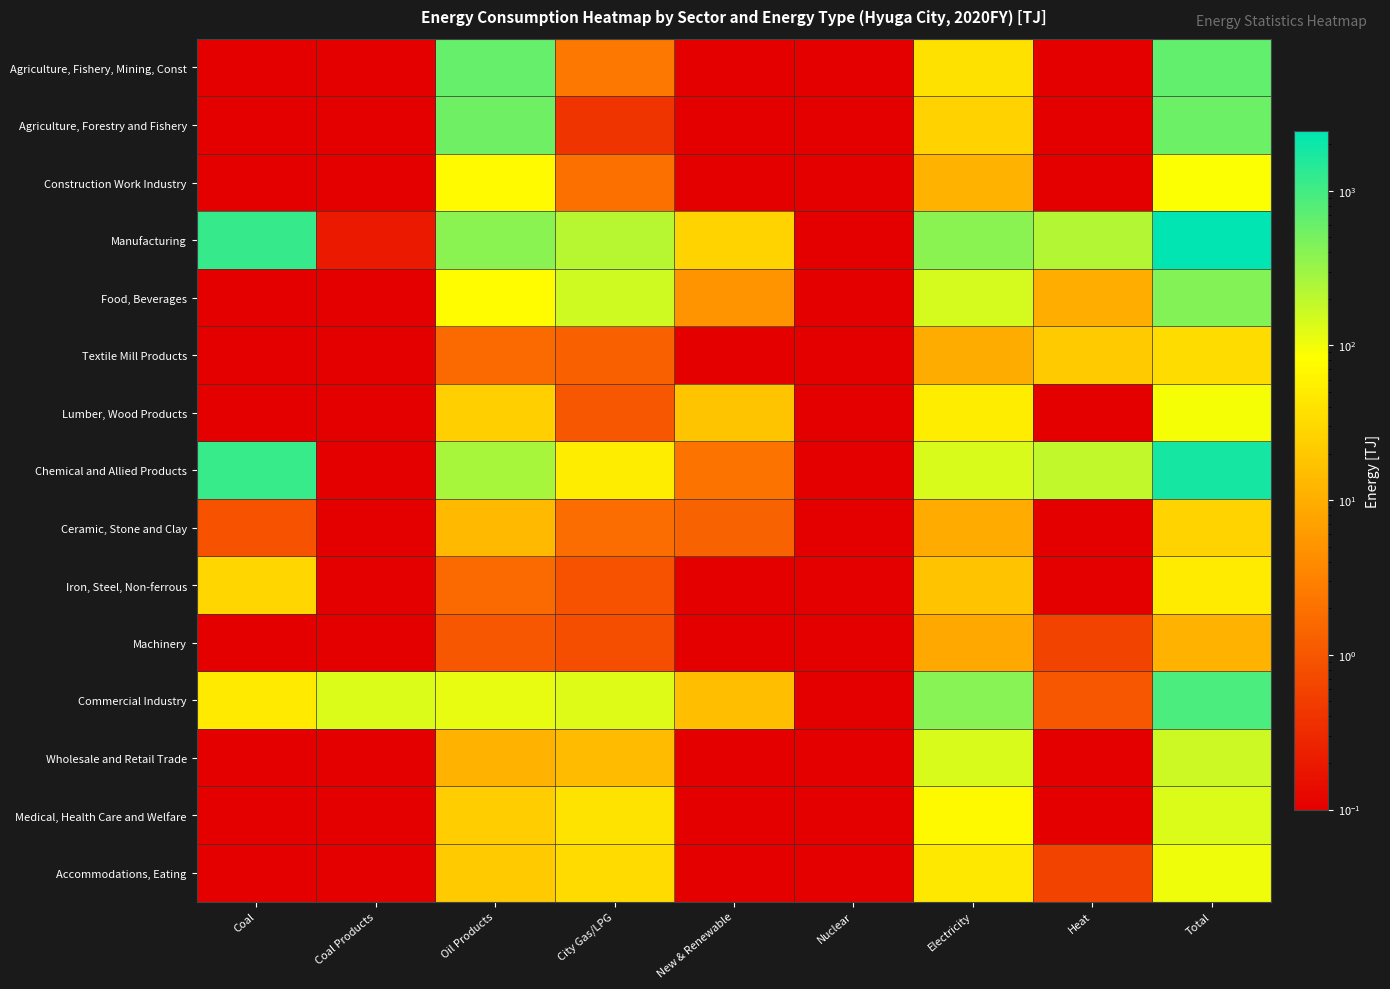

Which series has the largest range (max minus min)?

Manufacturing